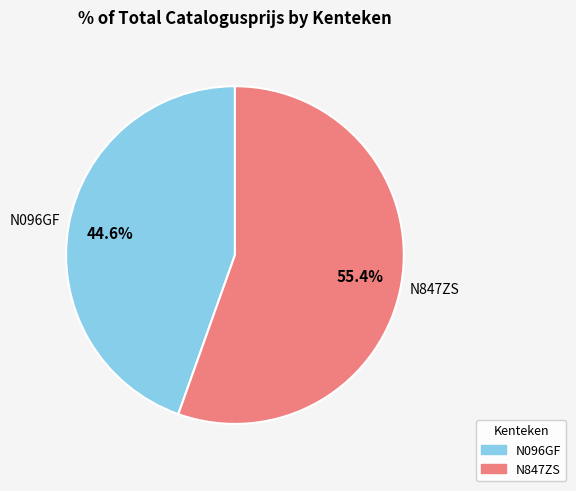

What is the majority slice?

N847ZS